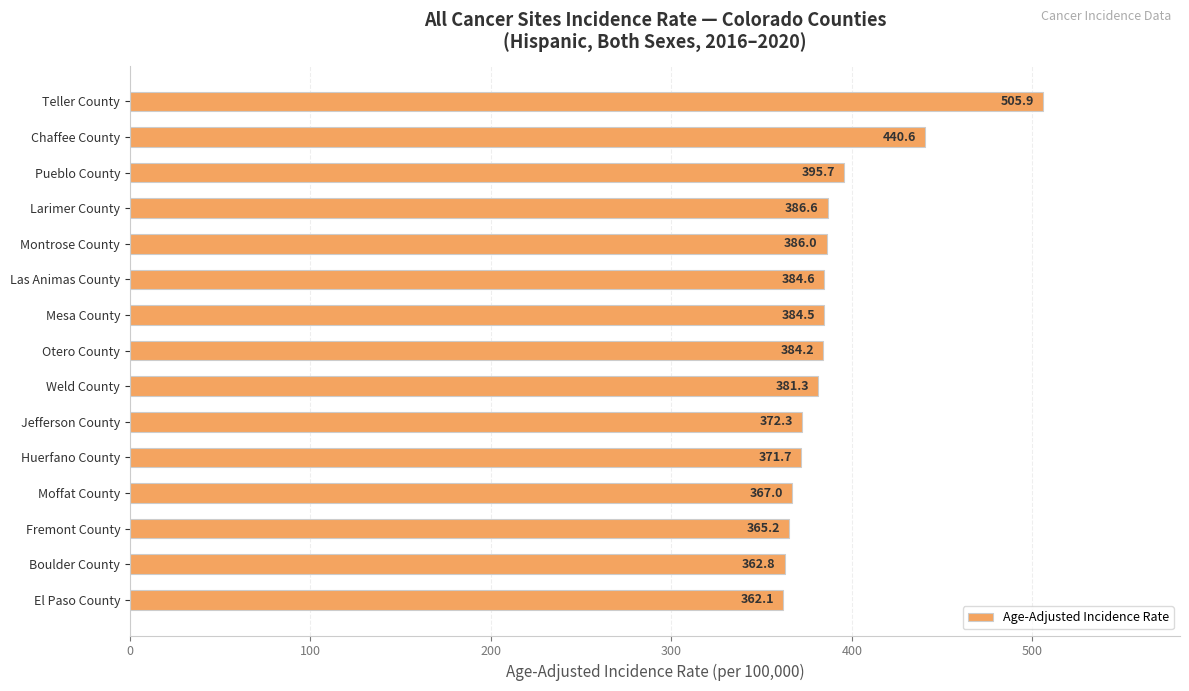

Reading bottom to top, what are all the values shown in this chart?

362.1	362.8	365.2	367.0	371.7	372.3	381.3	384.2	384.5	384.6	386.0	386.6	395.7	440.6	505.9